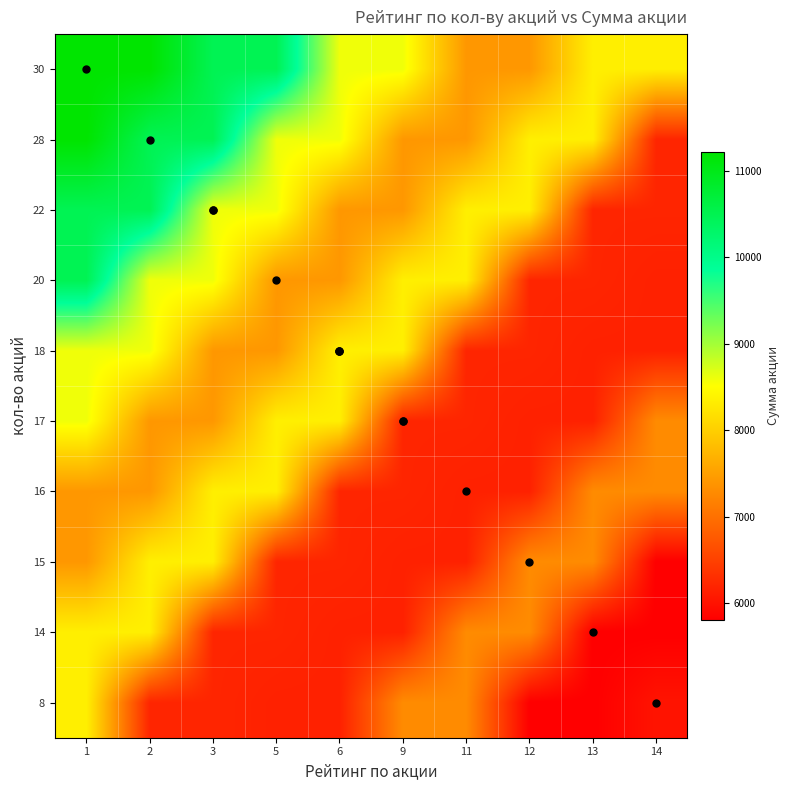

What is the total value across all series at 2?

87137.4